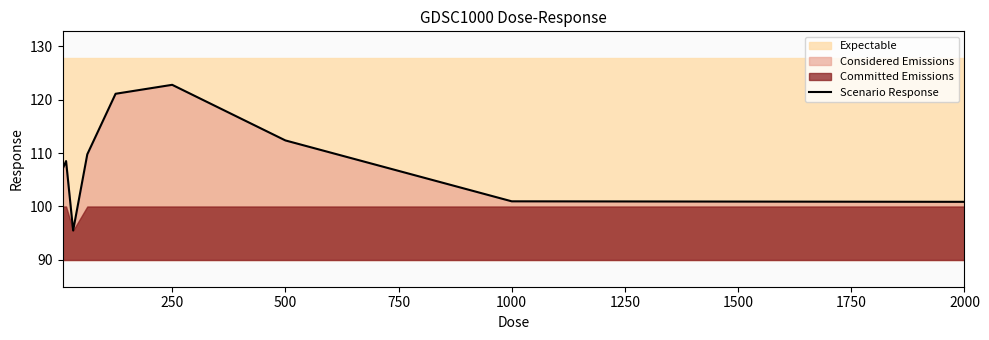

Which category has the highest value in the Scenario Response series?

250